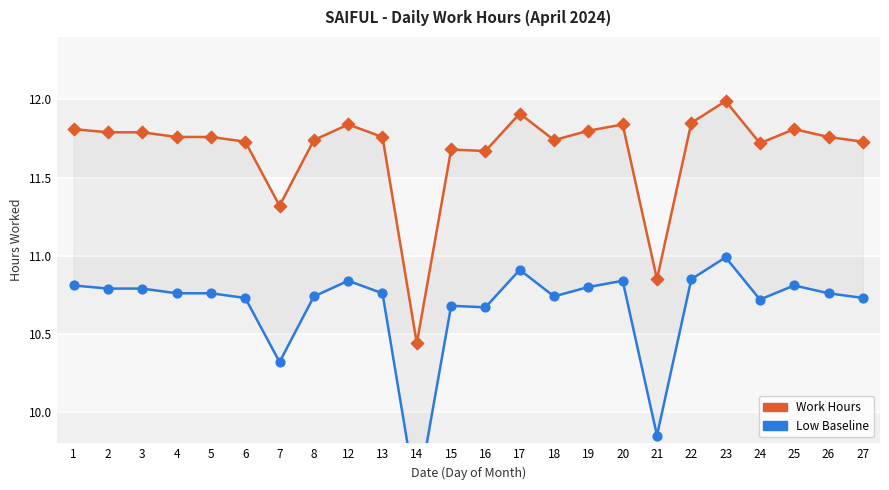

Which series has the widest spread of Y values?

Work Hours